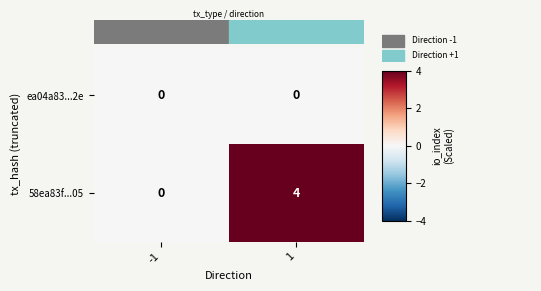

What is the sum of the 58ea83f...05 values at -1 and 1?

4